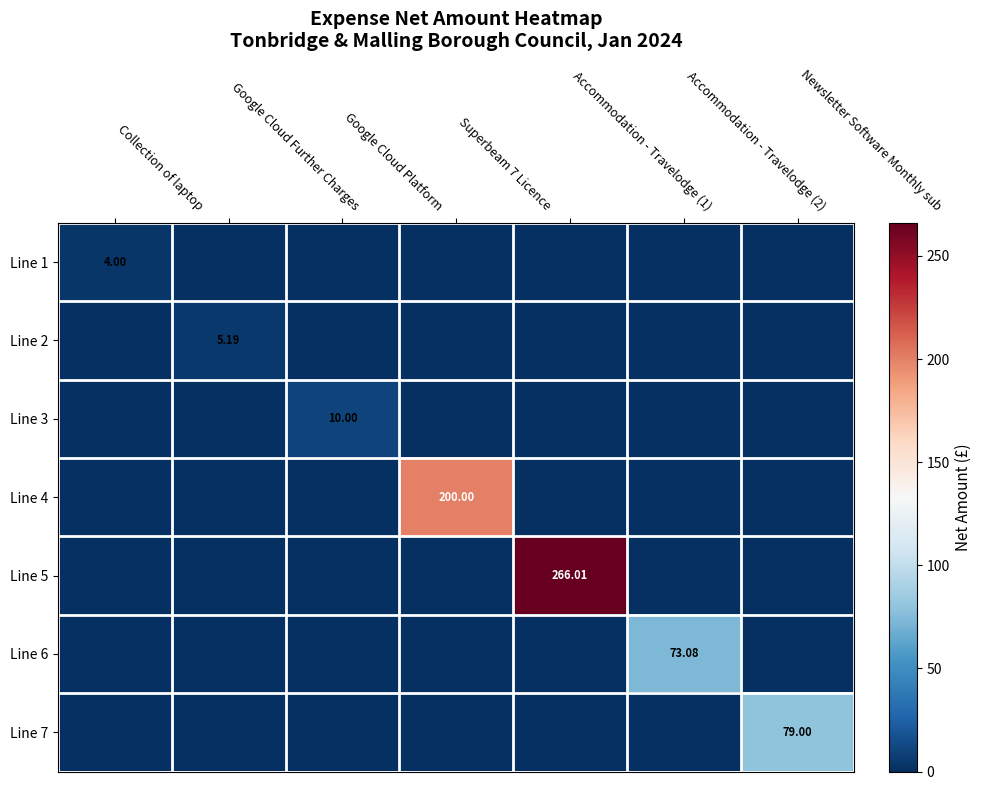

How many categories are shown in the chart?

7